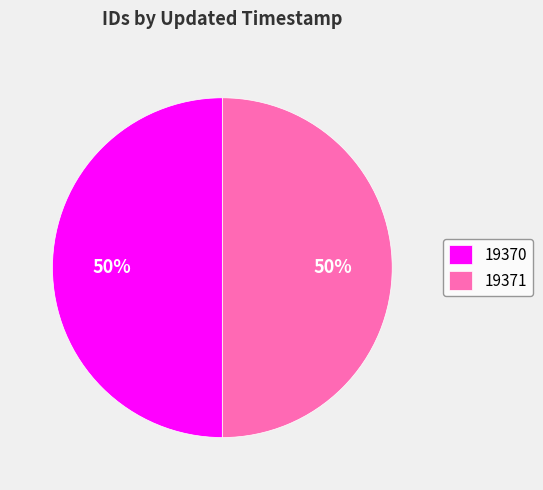

What is the ratio of the value at 19370 to the value at 19371?

1.0